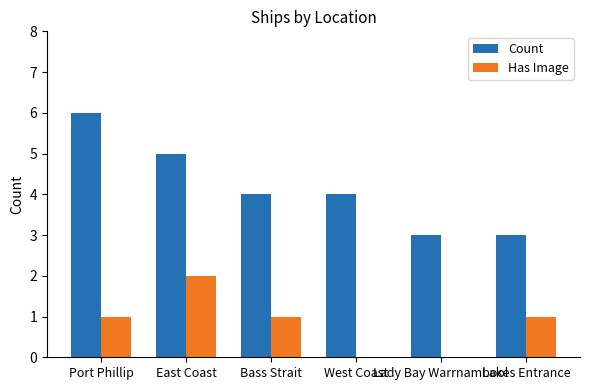

What is the maximum value shown in the chart?

6